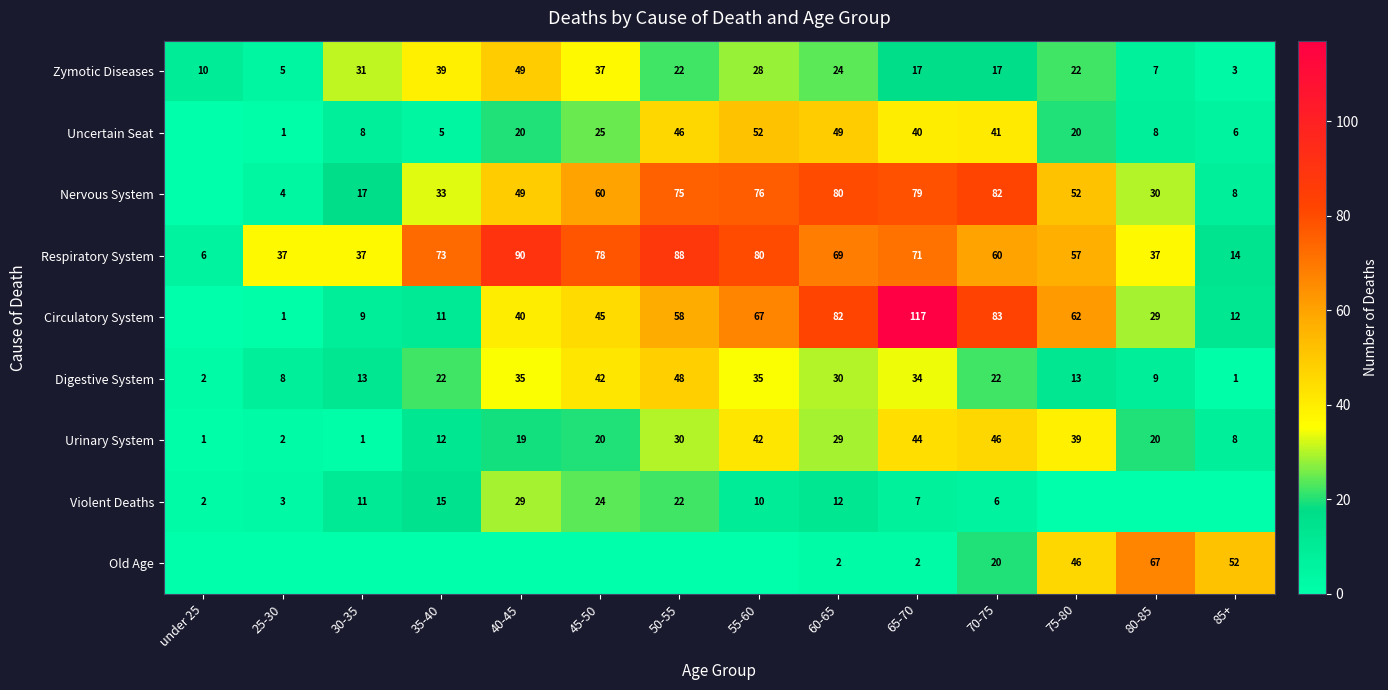

The value of Digestive System at 50-55 is 64. True or false?

False